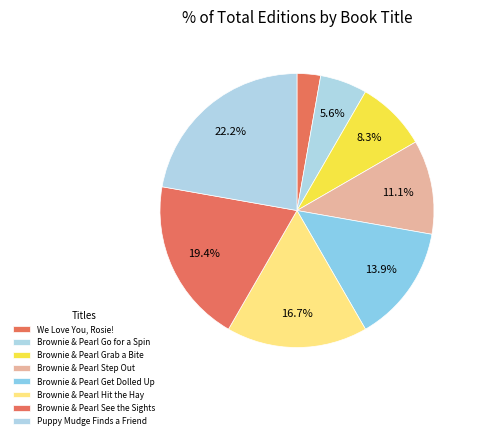

Do Brownie & Pearl Get Dolled Up and Puppy Mudge Finds a Friend together represent more than half of the pie?

No